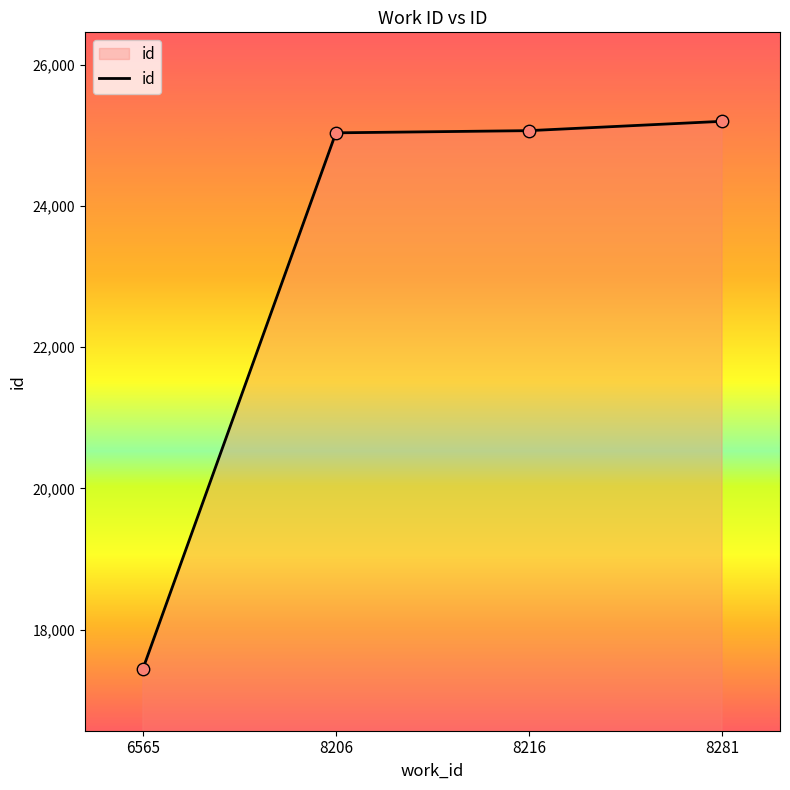

What is the change in value from 6565 to 8281?

+7756